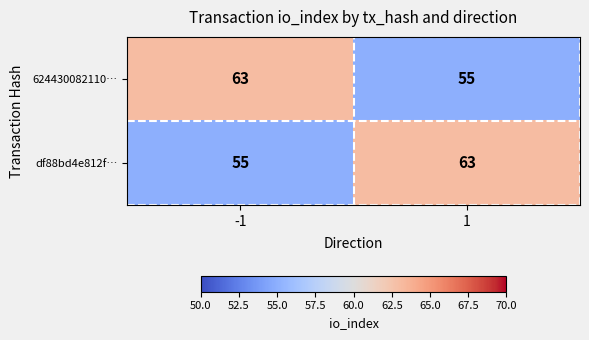

What is the sum of all 624430082110… values?

118